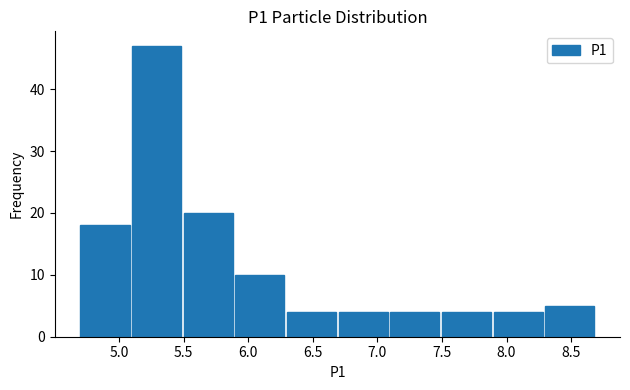

Over which range of the x-axis is the bar tallest?

5.1 to 5.5